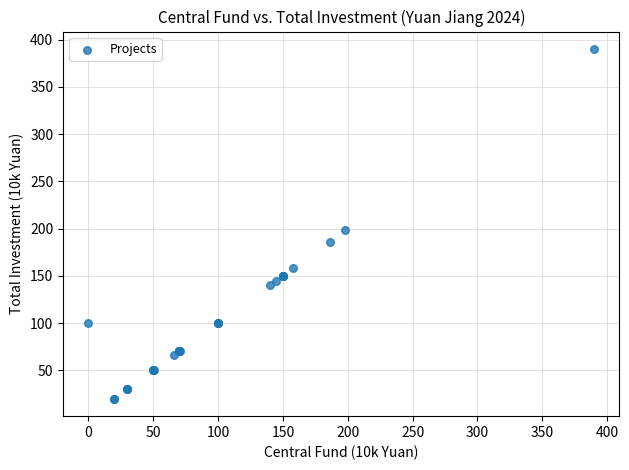

What Y value in the scatter plot is closest to 205?

198.0